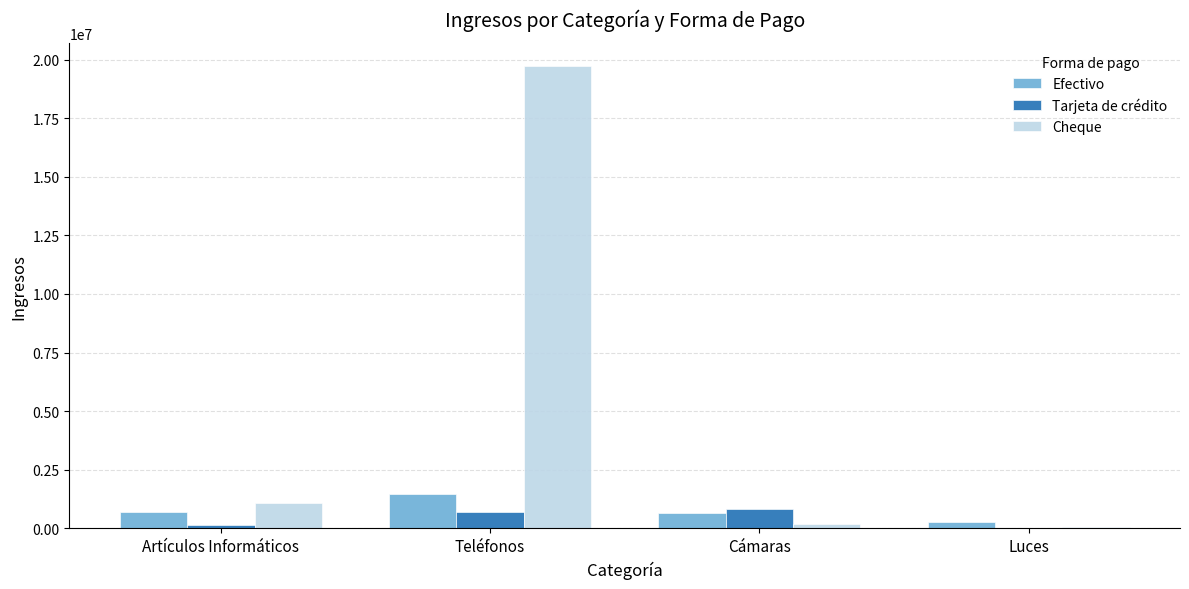

What is the highest value of the Cheque series?

19712000.0